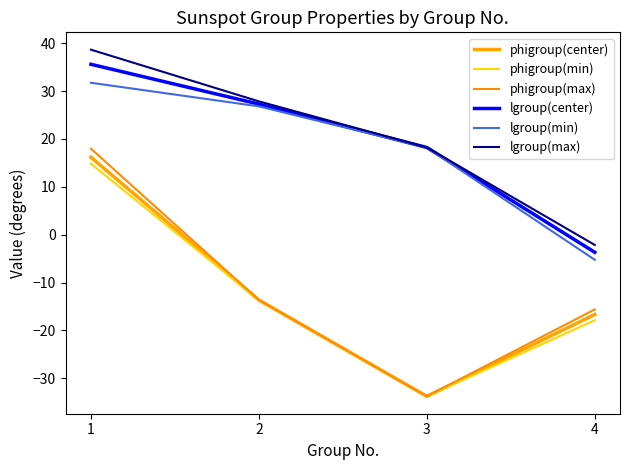

What is the average value of the lgroup(center) series?

19.4